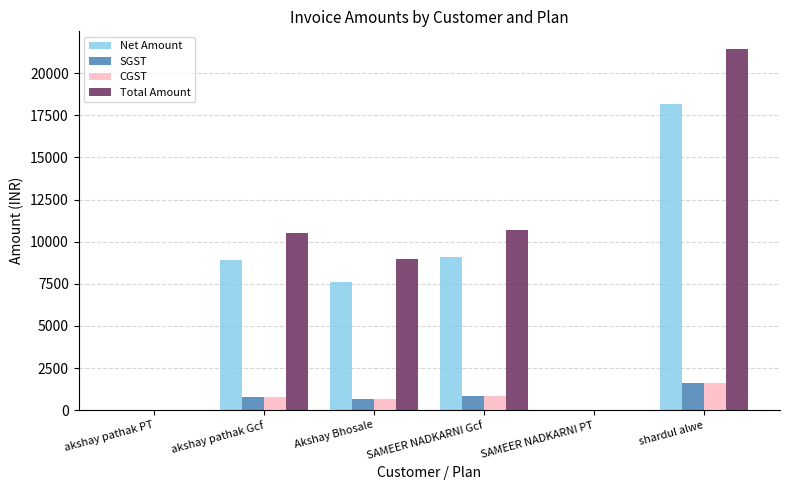

How many data points does each series have?

6